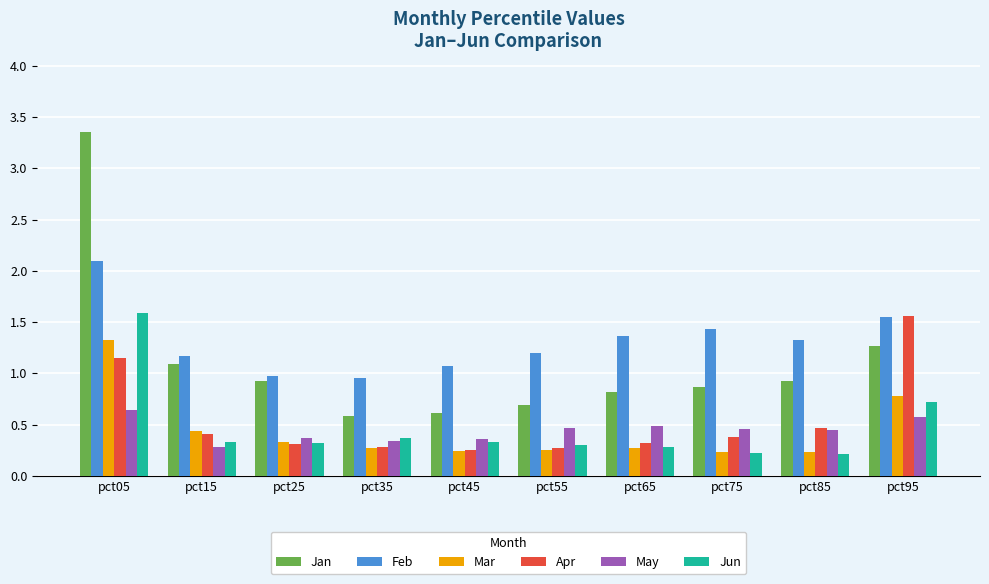

What value does the Feb series have at pct75?

1.4